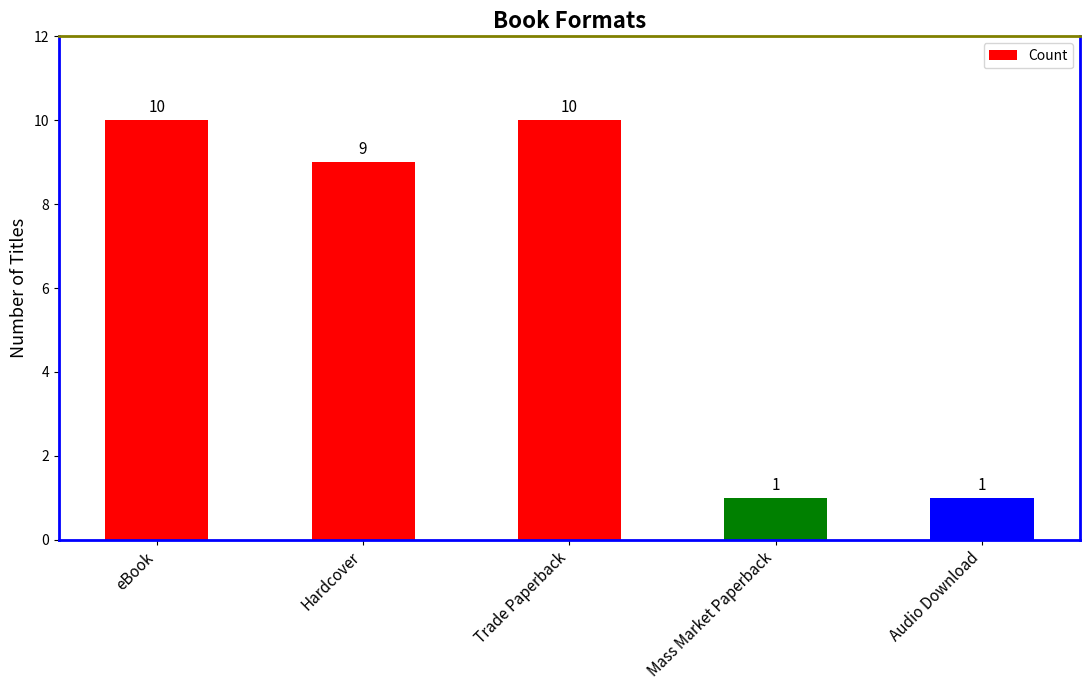

Reading left to right, extract all data points from this chart.

eBook=10	Hardcover=9	Trade Paperback=10	Mass Market Paperback=1	Audio Download=1